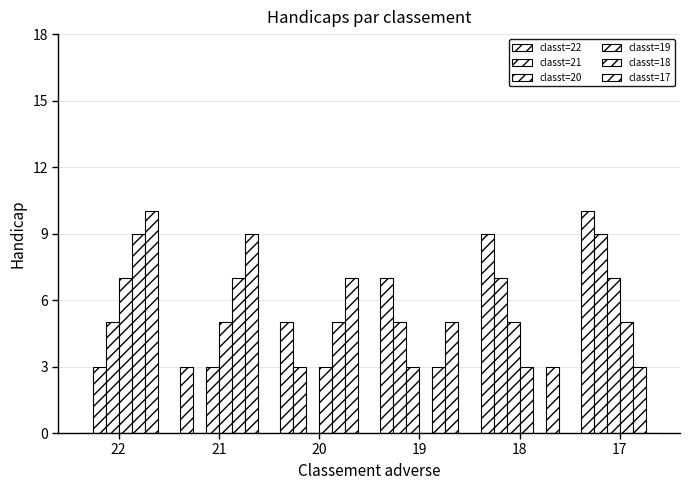

At 21, list the series in order from smallest to largest.

classt=21, classt=22, classt=20, classt=19, classt=18, classt=17